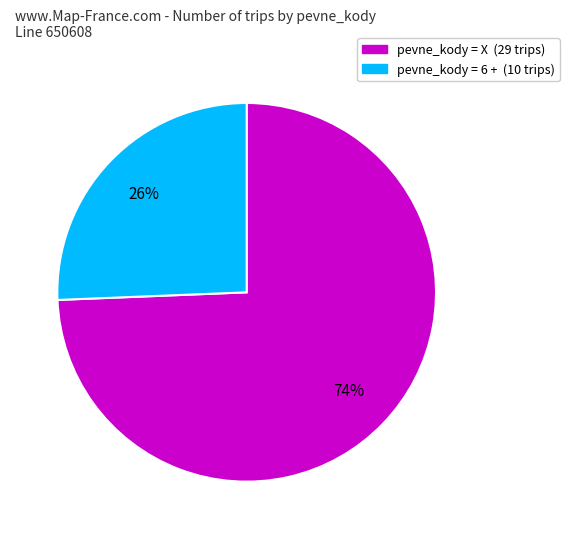

Count the number of slices in the pie.

2